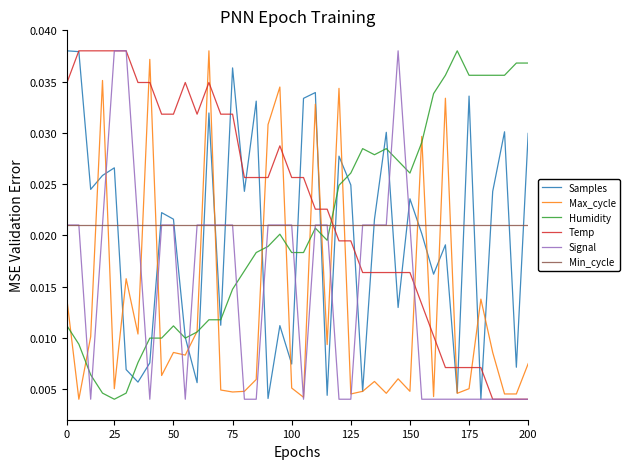

Which series has the largest total across all categories?

Temp